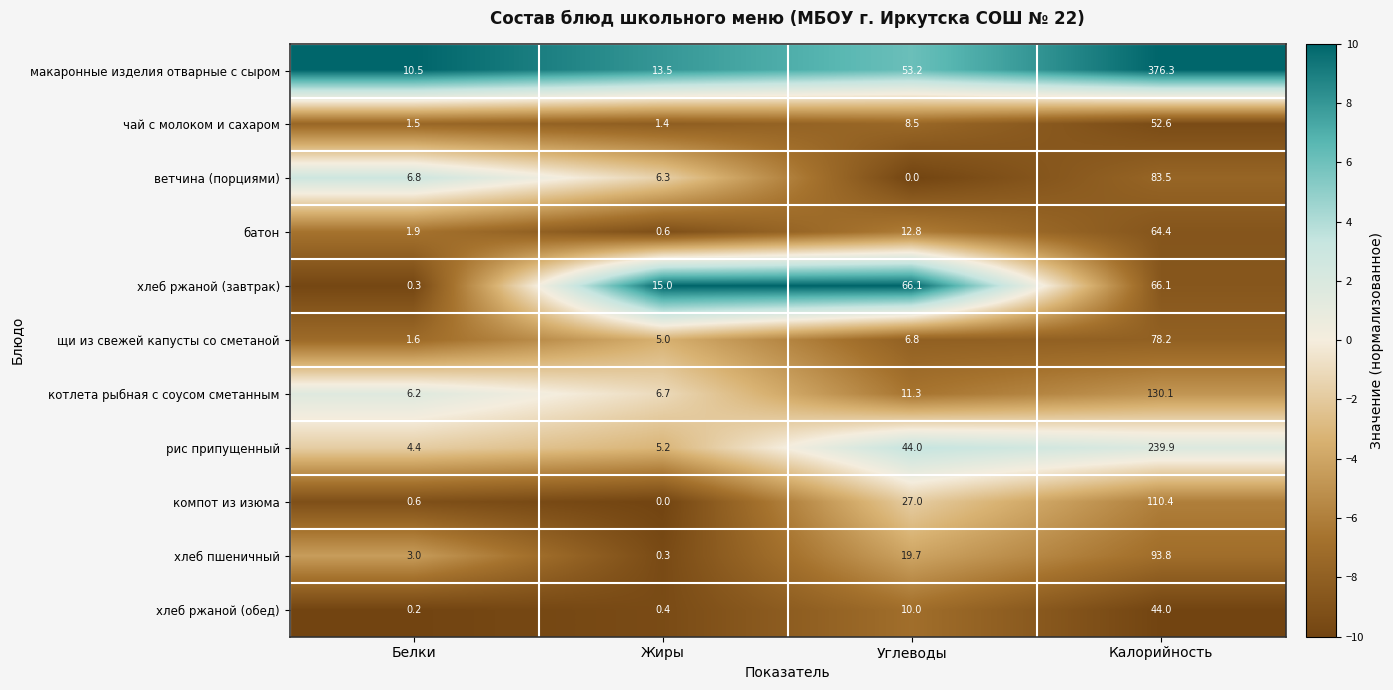

The value of компот из изюма at Белки is 0.2. True or false?

False